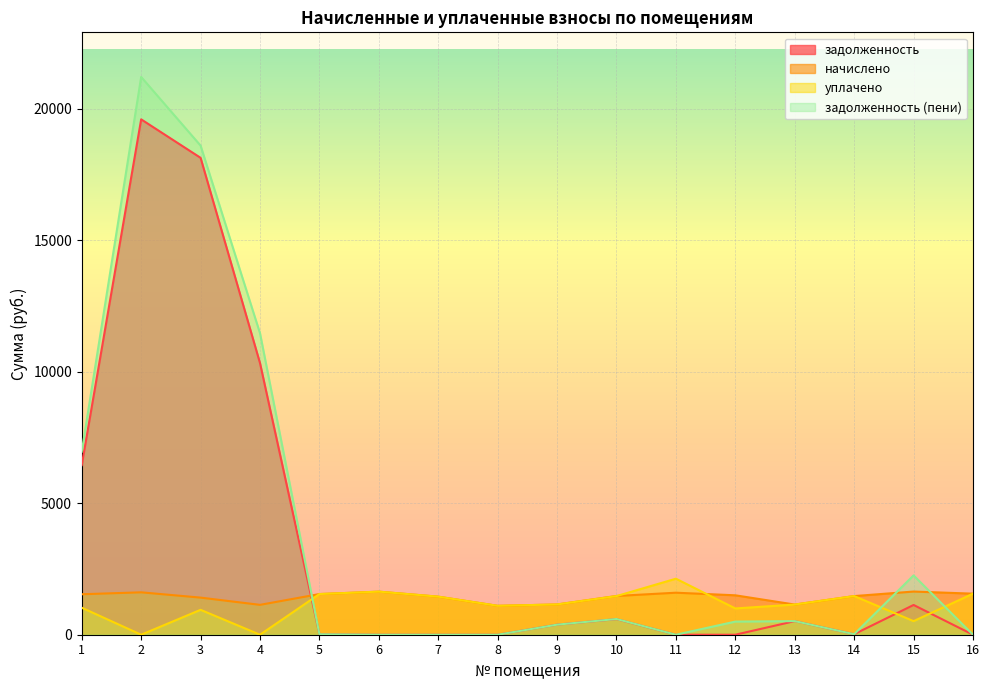

At how many categories does at least one series exceed 17165?

2